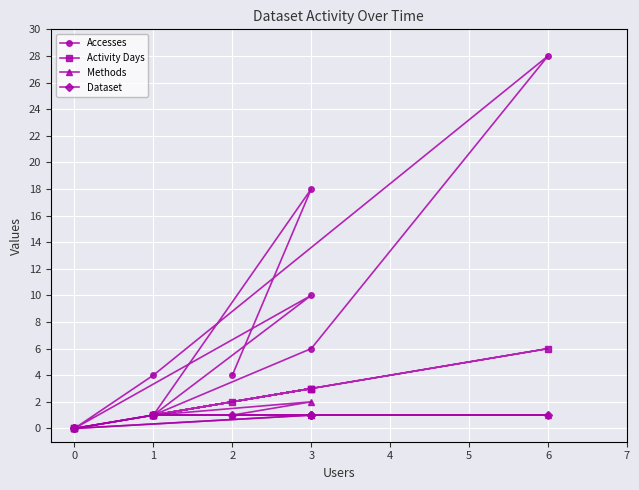

True or false: Dataset and Activity Days cross at least once.

False